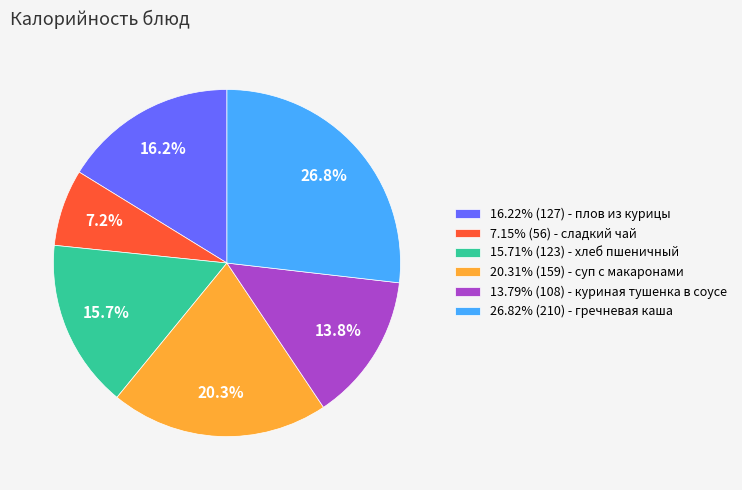

How many segments does this pie chart have?

6